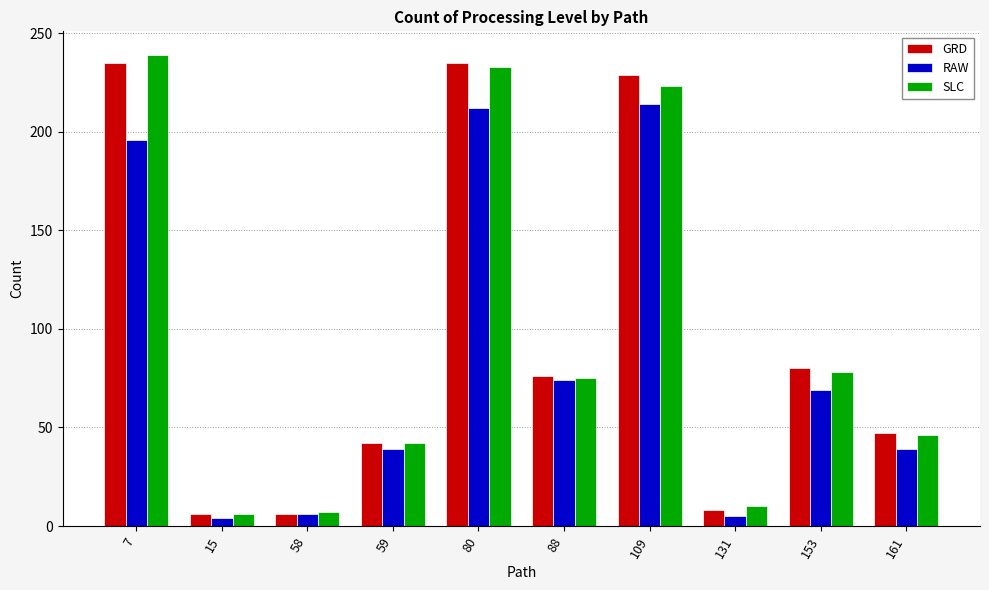

True or false: RAW has a value of 5 at 131.

True